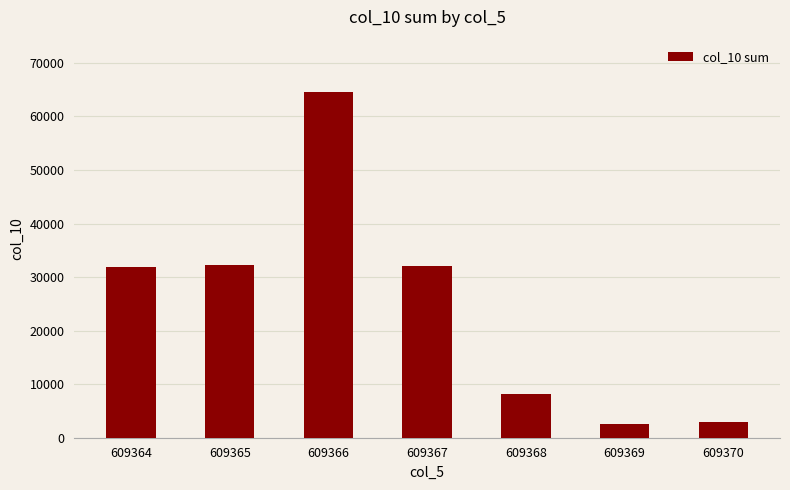

How many bars are there in total?

7